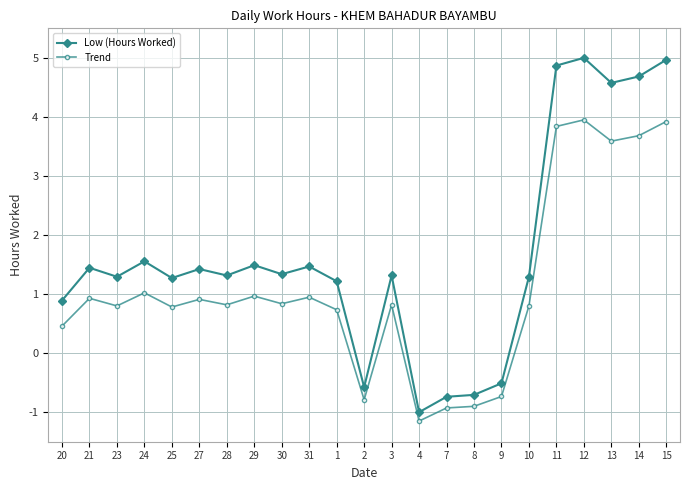

Rank the series by their maximum value, from highest to lowest.

Low (Hours Worked), Trend